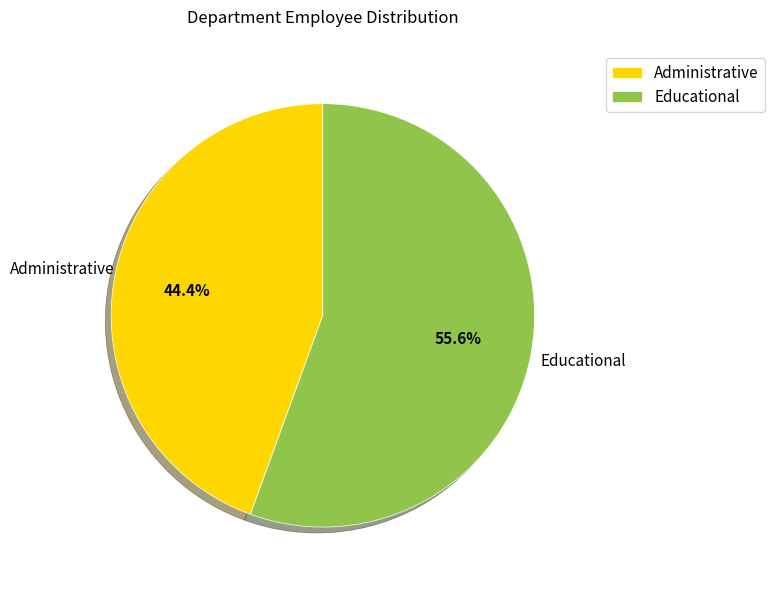

To the nearest percent, what is the difference between the Administrative and Educational slice percentages?

11%